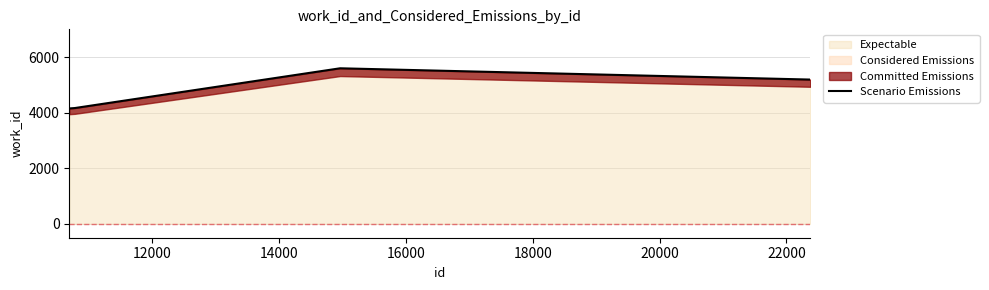

True or false: the data has more than 1 interior local peaks.

False